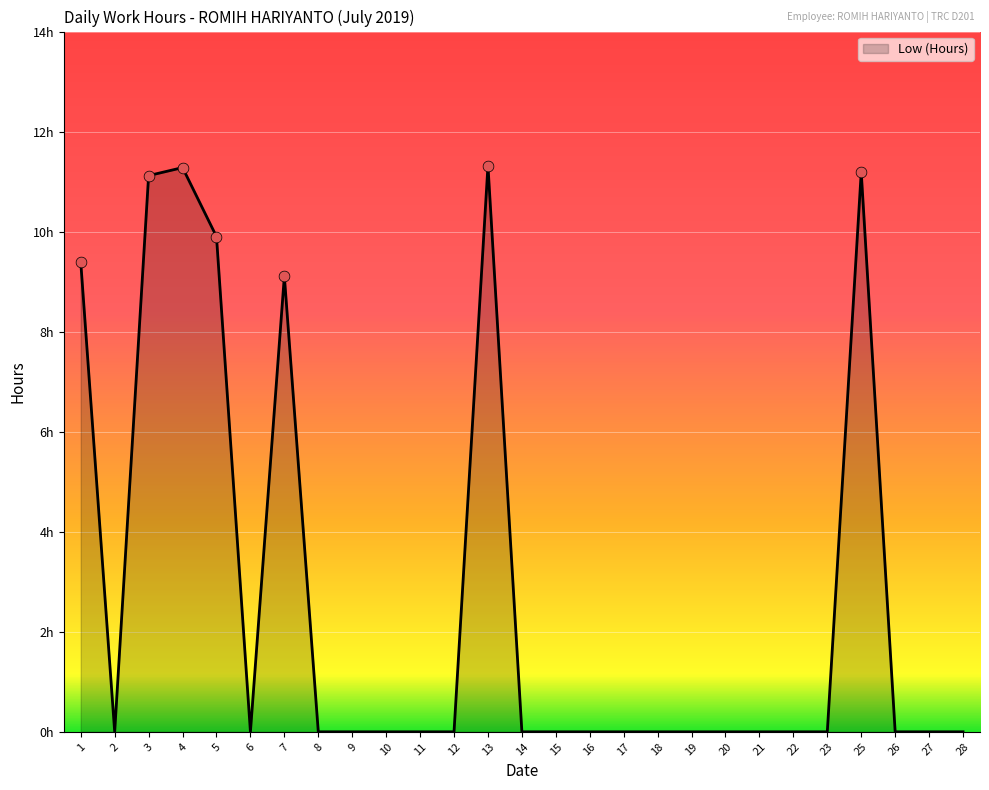

Does the chart have visible grid lines?

Yes